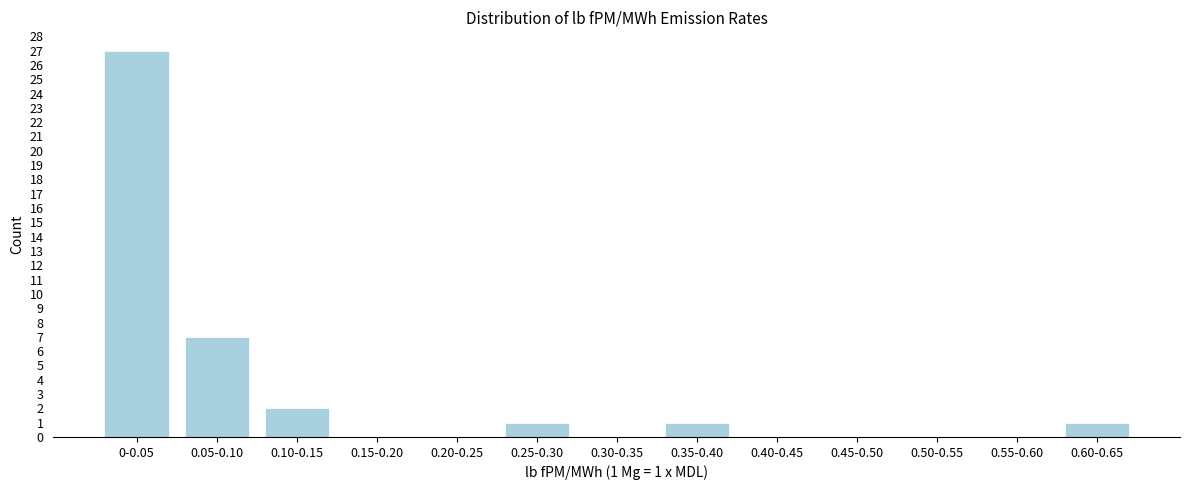

Reading left to right, what are all the values shown in this chart?

0-0.05=27	0.05-0.10=7	0.10-0.15=2	0.15-0.20=0	0.20-0.25=0	0.25-0.30=1	0.30-0.35=0	0.35-0.40=1	0.40-0.45=0	0.45-0.50=0	0.50-0.55=0	0.55-0.60=0	0.60-0.65=1